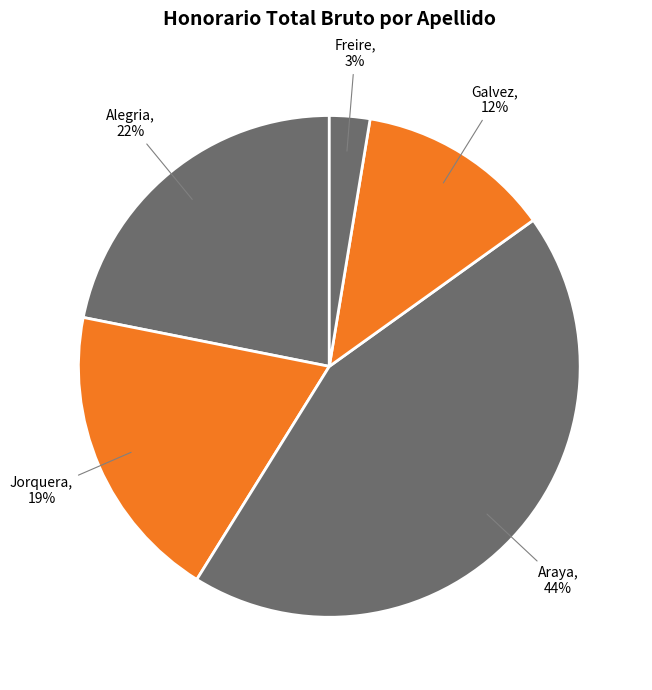

What is the largest slice in the pie chart?

Araya